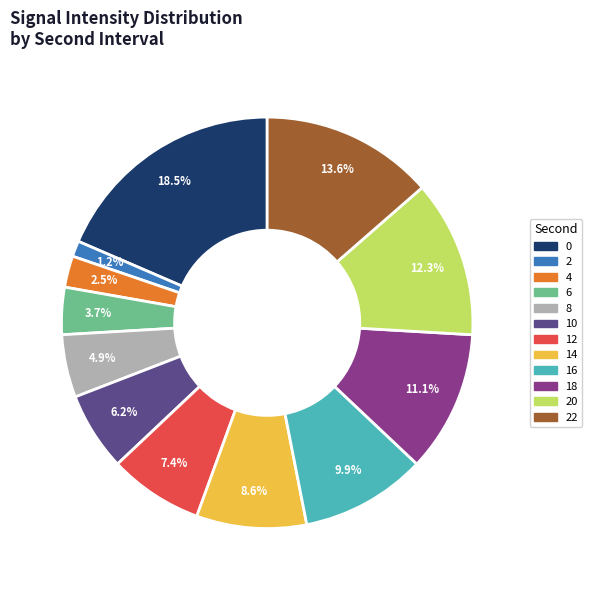

Does any single category account for the majority?

No